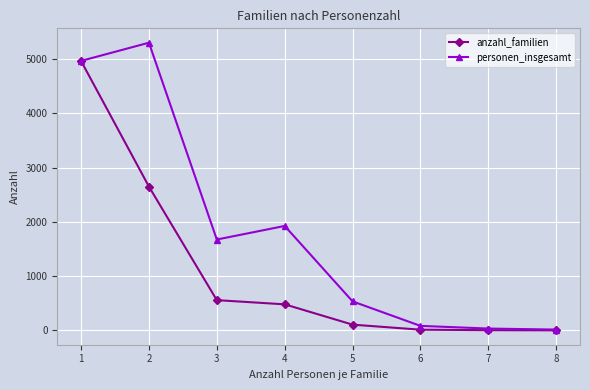

True or false: personen_insgesamt has more than 0 interior local peaks.

True